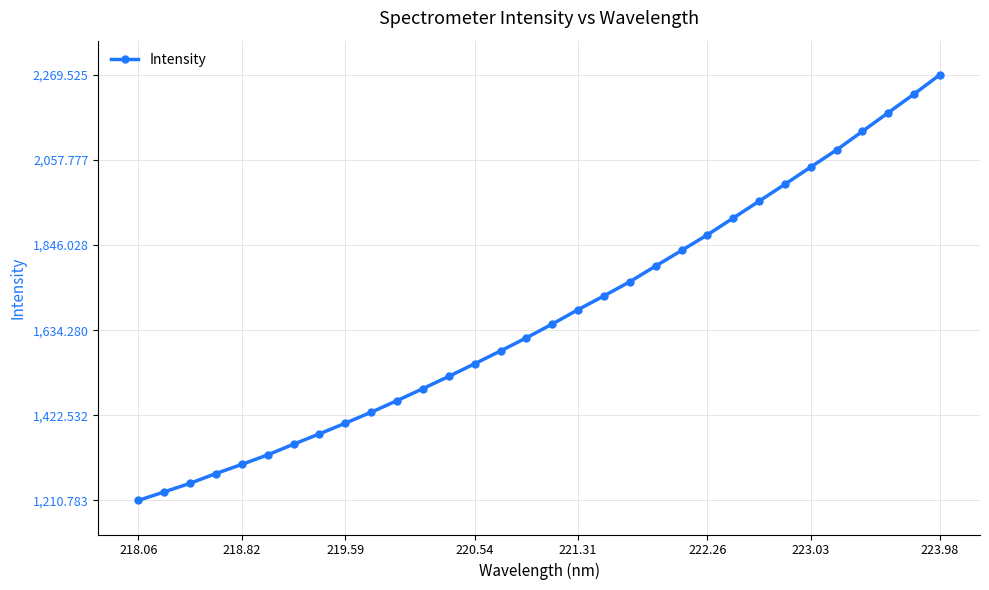

What is the value of the 23rd point from the left?

1871.3